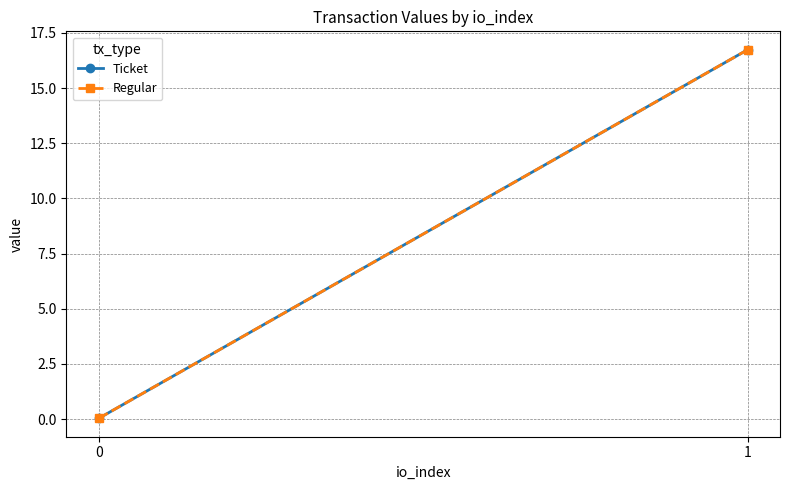

Reading right to left, transcribe all the data shown in this chart.

Ticket: 1=16.7	0=0.0
Regular: 1=16.7	0=0.0